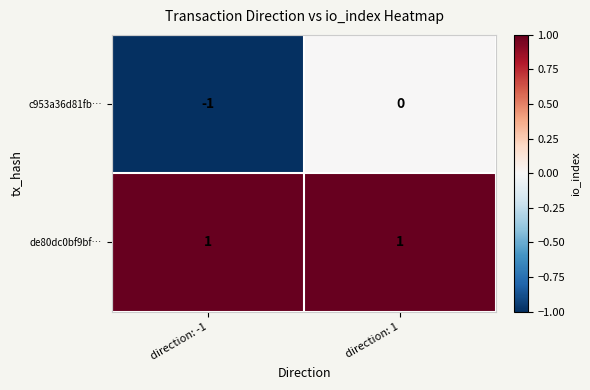

How many data points does each series have?

2